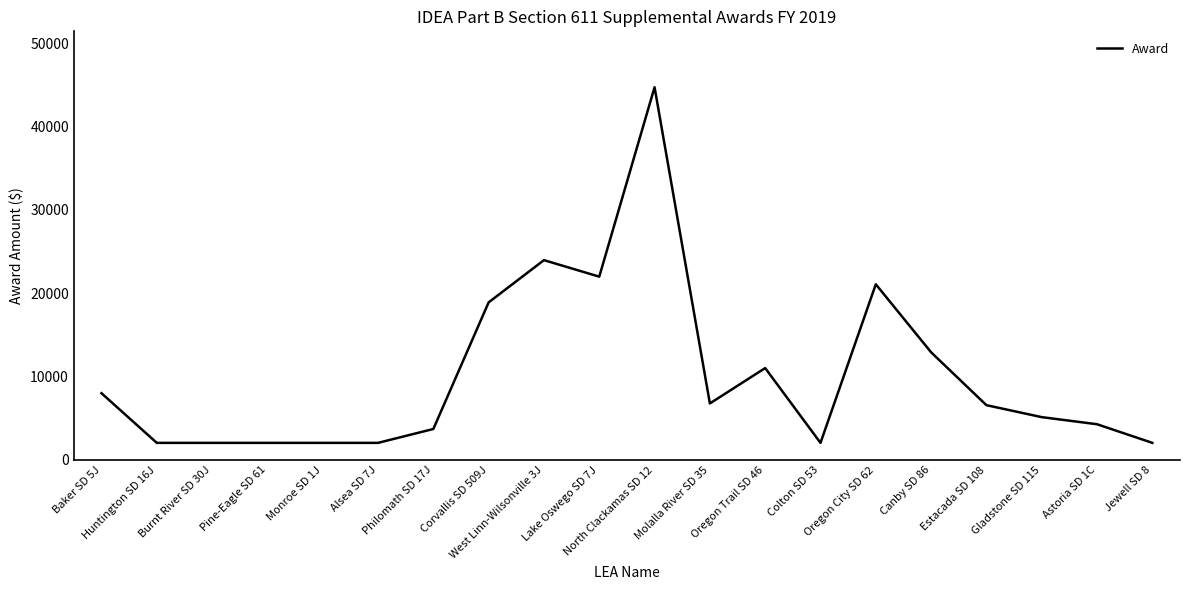

What is the sum of the values at Estacada SD 108 and Astoria SD 1C?

10854